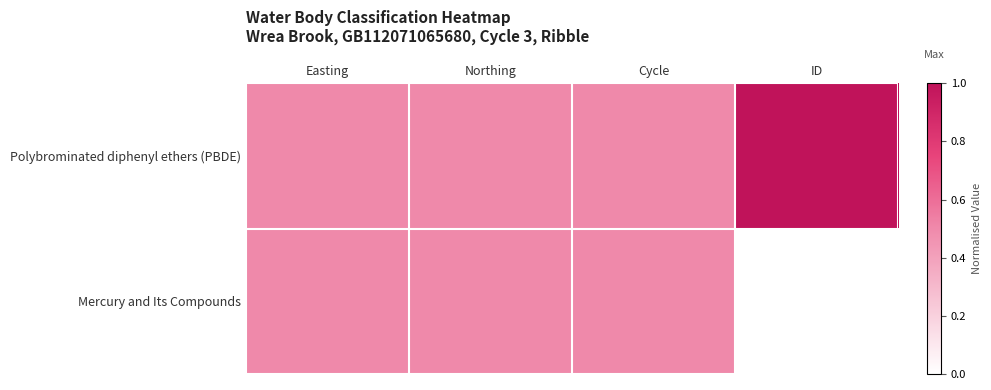

Reading right to left, list all the values displayed in this chart.

Polybrominated diphenyl ethers (PBDE): ID=1.0	Cycle=0.5	Northing=0.5	Easting=0.5
Mercury and Its Compounds: ID=0.0	Cycle=0.5	Northing=0.5	Easting=0.5